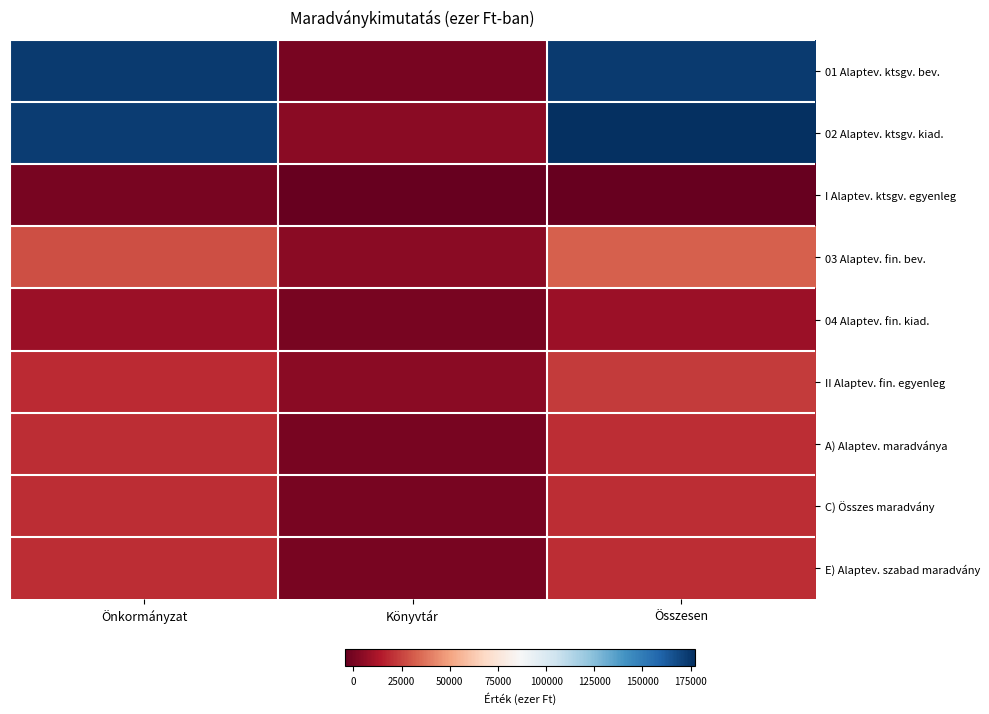

Which category has the lowest value across all series?

Könyvtár